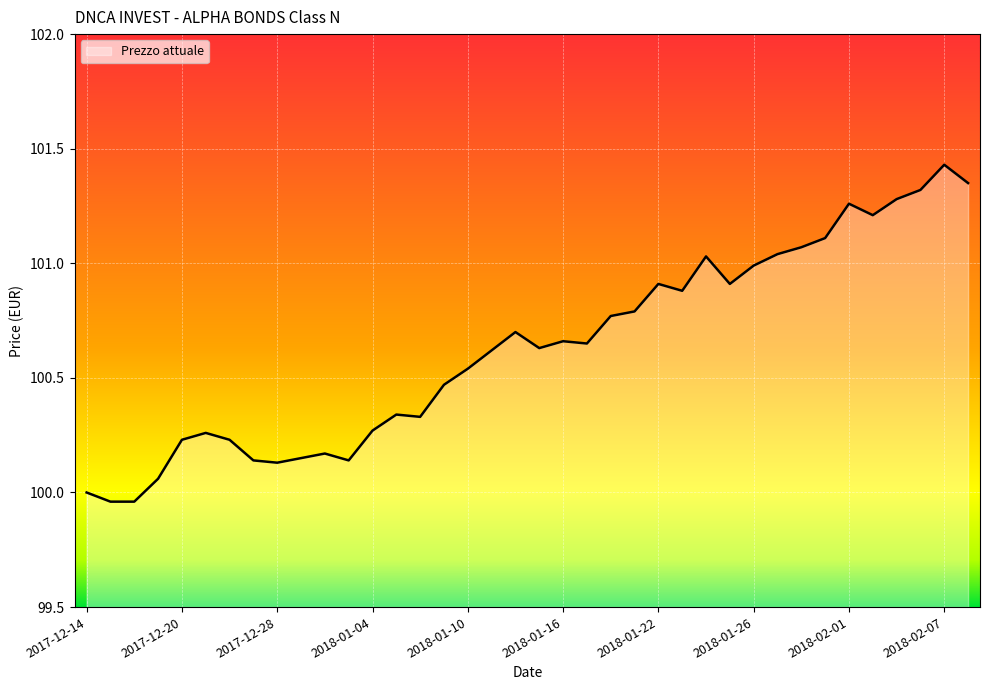

What is the difference between the maximum and minimum values?

1.5